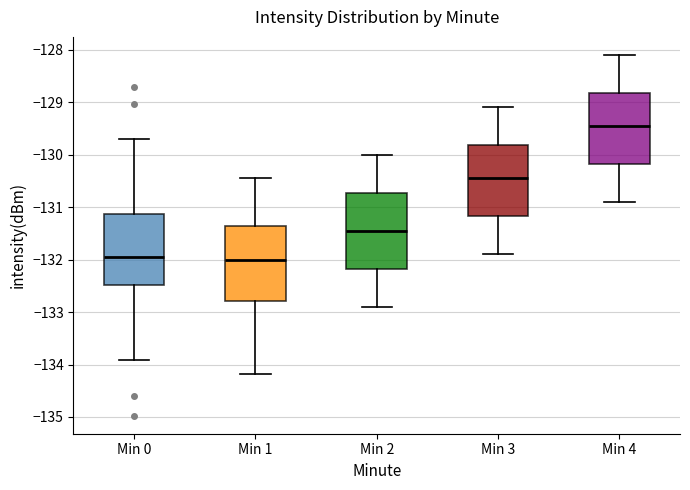

Reading left to right, read every box against the y-axis: the position of its median line, the range the box covers, and the ends of its whiskers. The values are not printed on the chart, so give them approximately, as read against the axis.

Min 0: median -131.9, box -132.5 to -131.1, whiskers -133.9 to -129.7
Min 1: median -132.0, box -132.8 to -131.4, whiskers -134.2 to -130.4
Min 2: median -131.4, box -132.2 to -130.7, whiskers -132.9 to -130.0
Min 3: median -130.4, box -131.2 to -129.8, whiskers -131.9 to -129.1
Min 4: median -129.4, box -130.2 to -128.8, whiskers -130.9 to -128.1